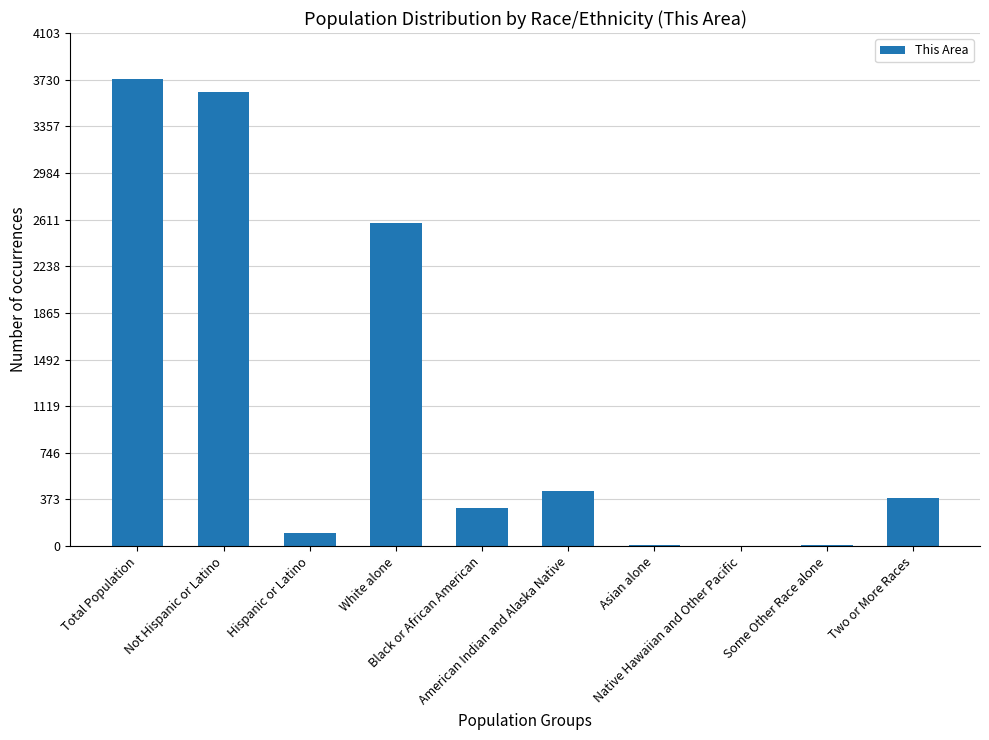

What is the greatest value displayed?

3737